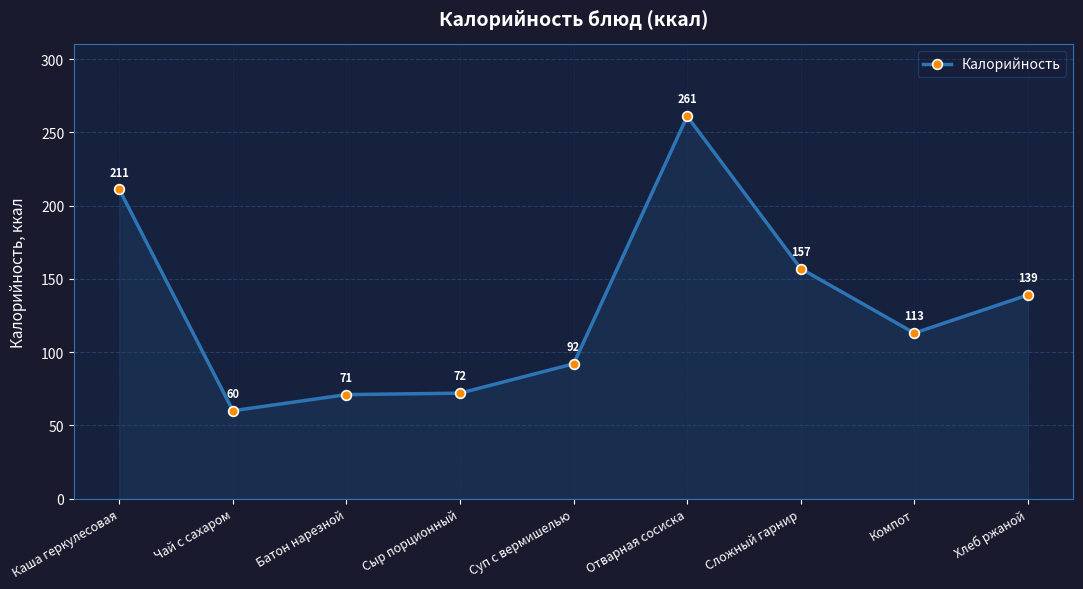

How many lines are shown in the chart?

1